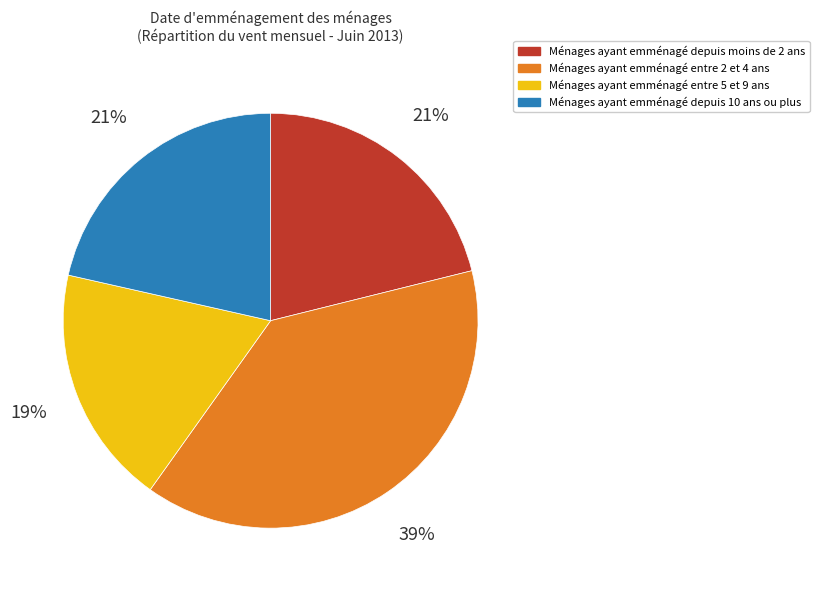

Is there a majority slice in this chart?

No